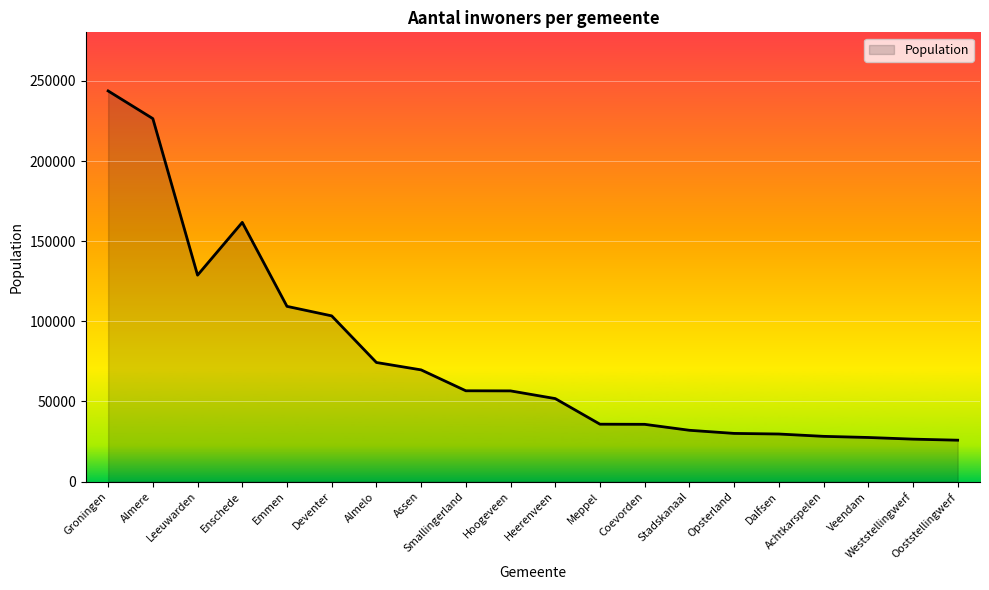

What is the smallest value displayed?

25824